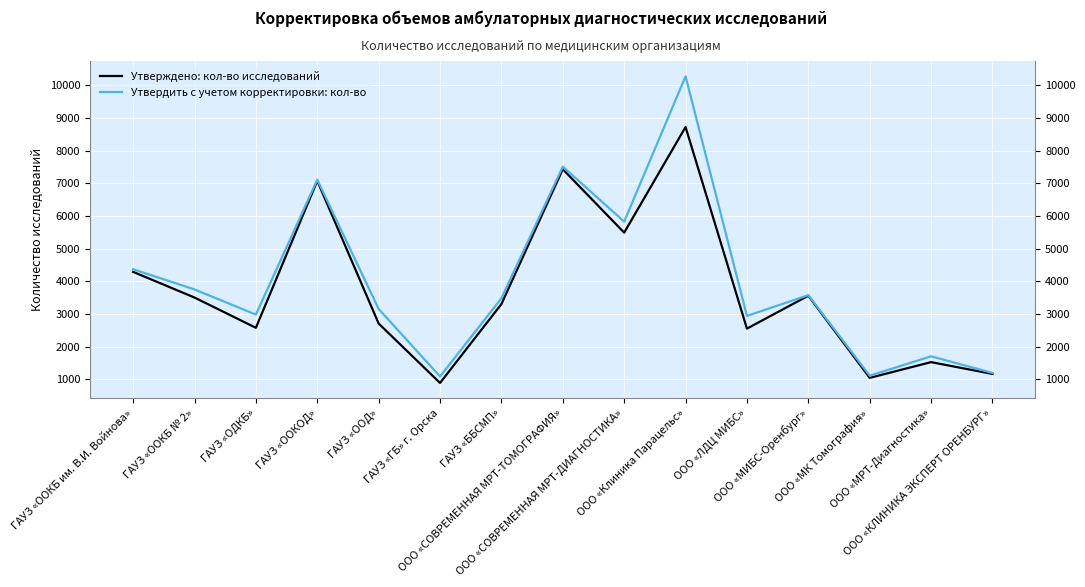

How many distinct data groups are displayed?

2